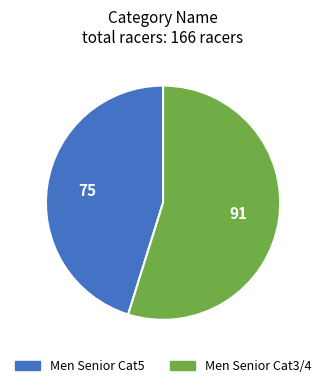

Approximately how many times larger is the value at Men Senior Cat3/4 compared to Men Senior Cat5?

1.2